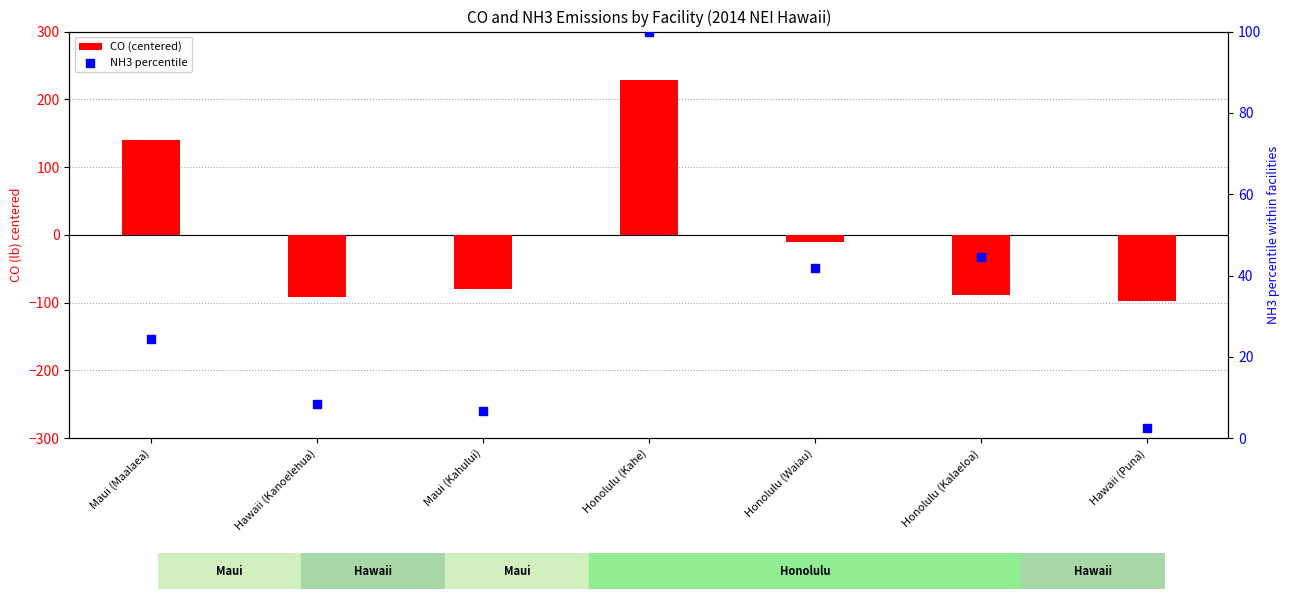

At which category is the sum across all series the highest?

Honolulu (Kahe)